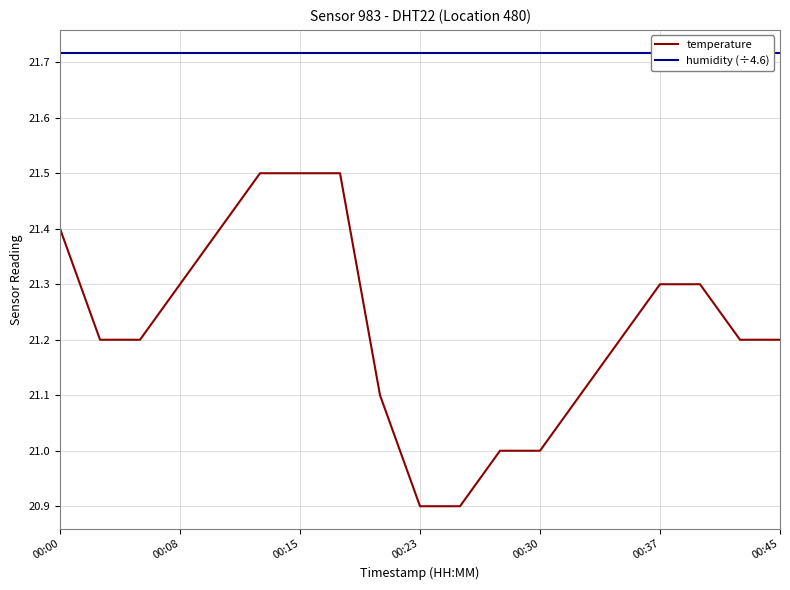

The humidity (÷4.6) series shows 21.7 at 00:15. True or false?

True